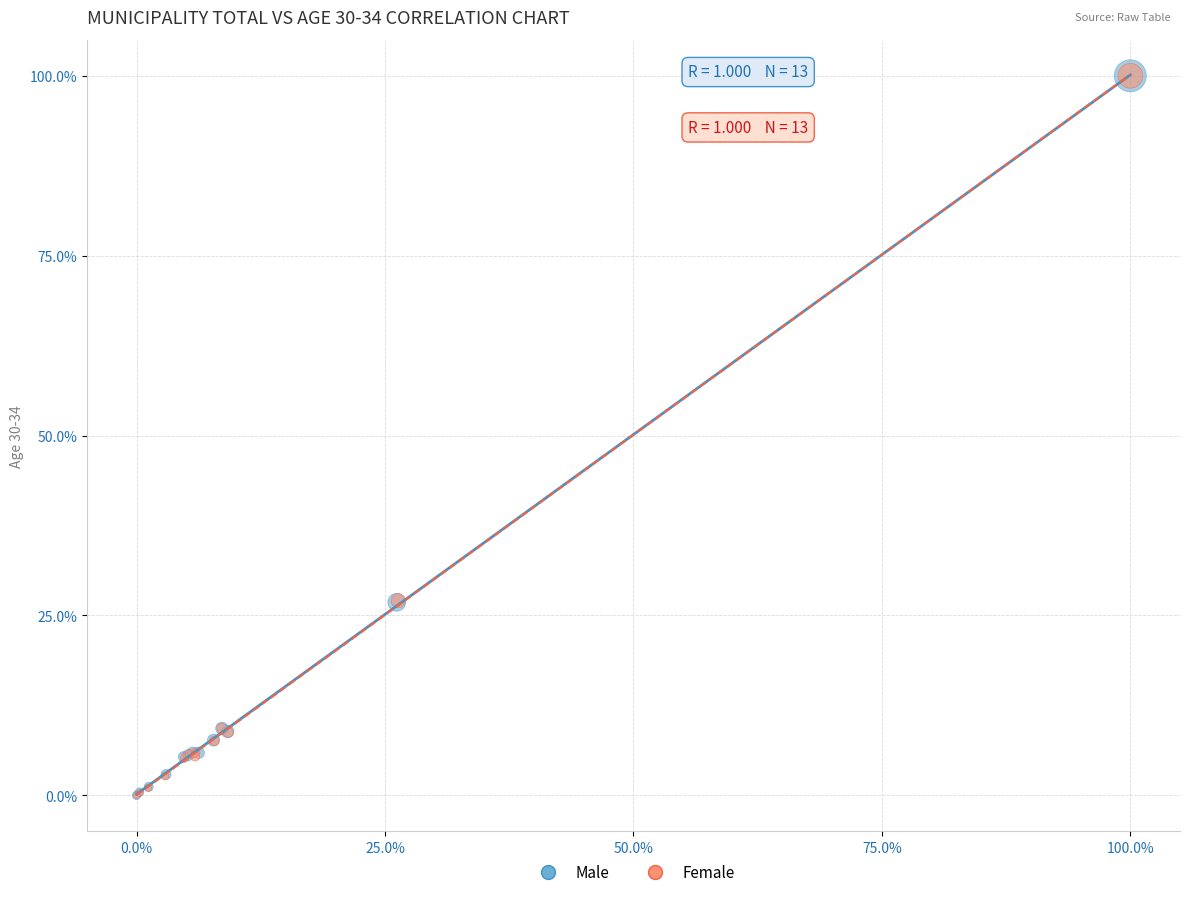

What are all the series names shown in the legend?

Male, Female